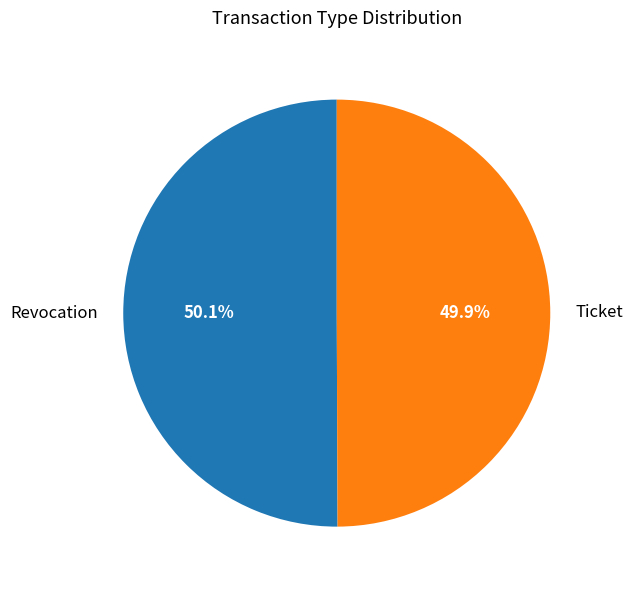

The Ticket slice represents 50% of the pie. True or false?

True